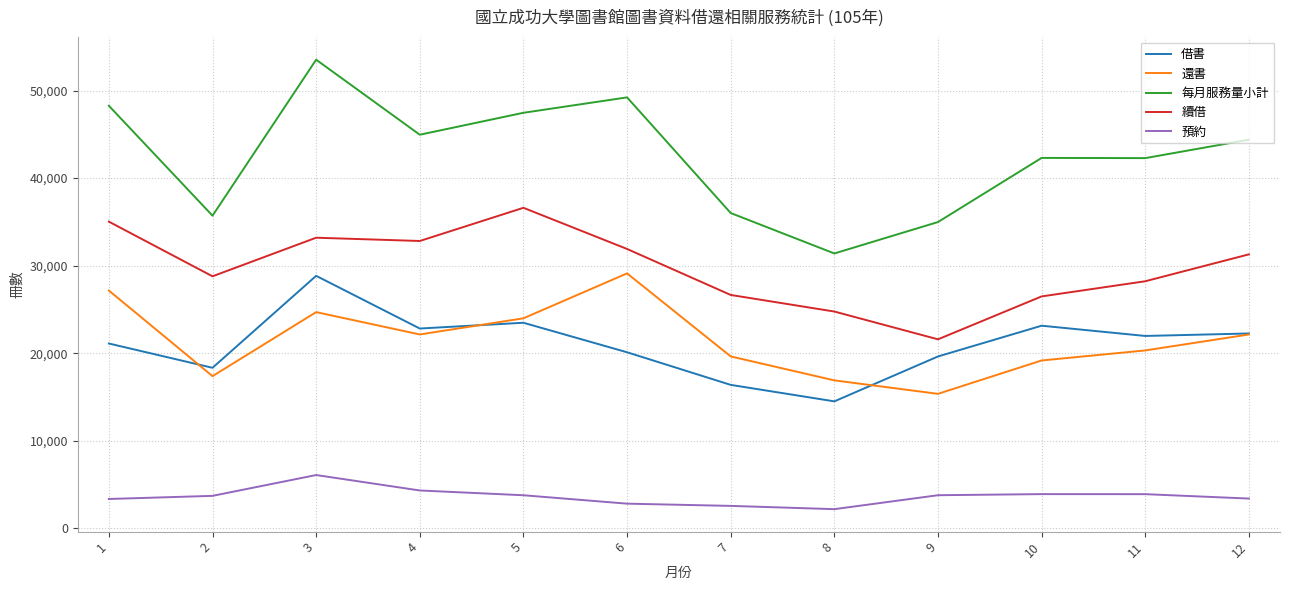

Read the 預約 value at 6, to the nearest 10.

2810